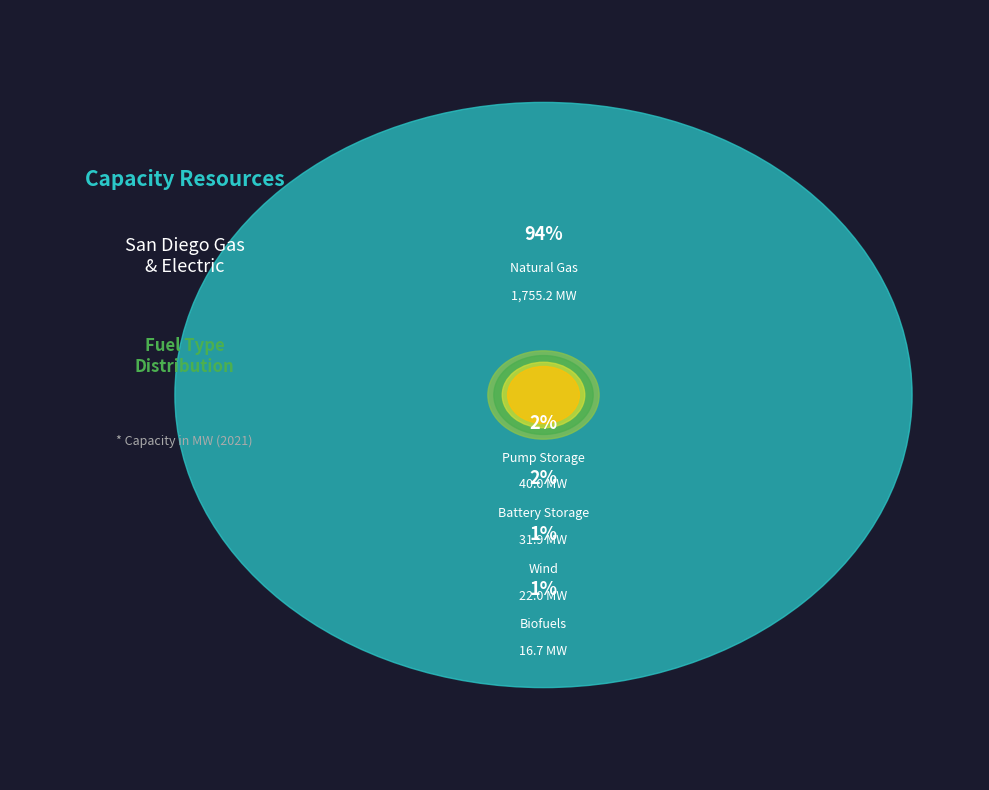

What percentage is NOT represented by Other?

100.0%